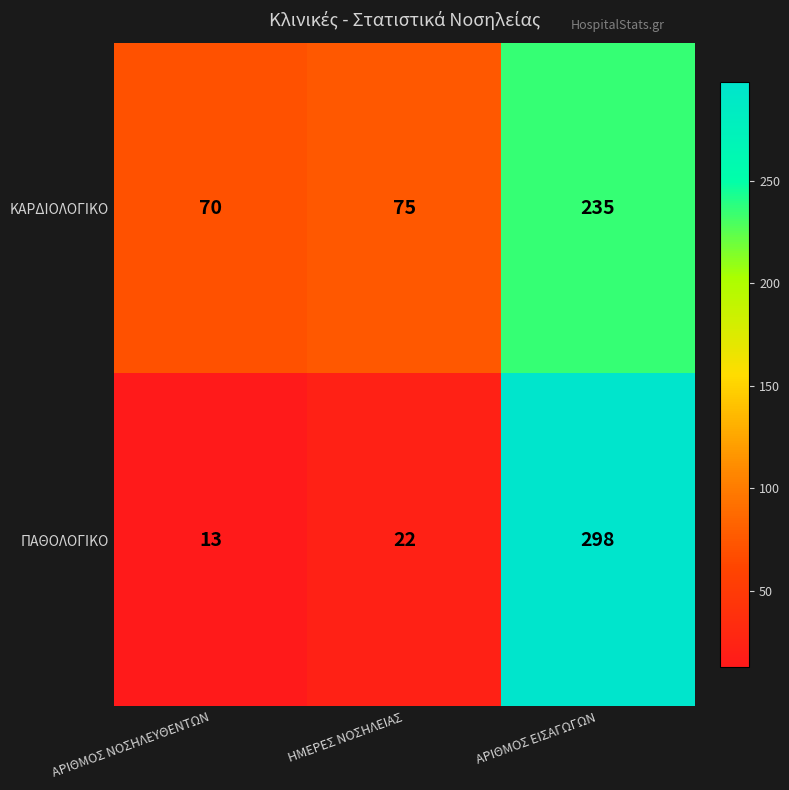

Reading left to right, transcribe all the data shown in this chart.

ΚΑΡΔΙΟΛΟΓΙΚΟ: ΑΡΙΘΜΟΣ ΝΟΣΗΛΕΥΘΕΝΤΩΝ=70	ΗΜΕΡΕΣ ΝΟΣΗΛΕΙΑΣ=75	ΑΡΙΘΜΟΣ ΕΙΣΑΓΩΓΩΝ=235
ΠΑΘΟΛΟΓΙΚΟ: ΑΡΙΘΜΟΣ ΝΟΣΗΛΕΥΘΕΝΤΩΝ=13	ΗΜΕΡΕΣ ΝΟΣΗΛΕΙΑΣ=22	ΑΡΙΘΜΟΣ ΕΙΣΑΓΩΓΩΝ=298